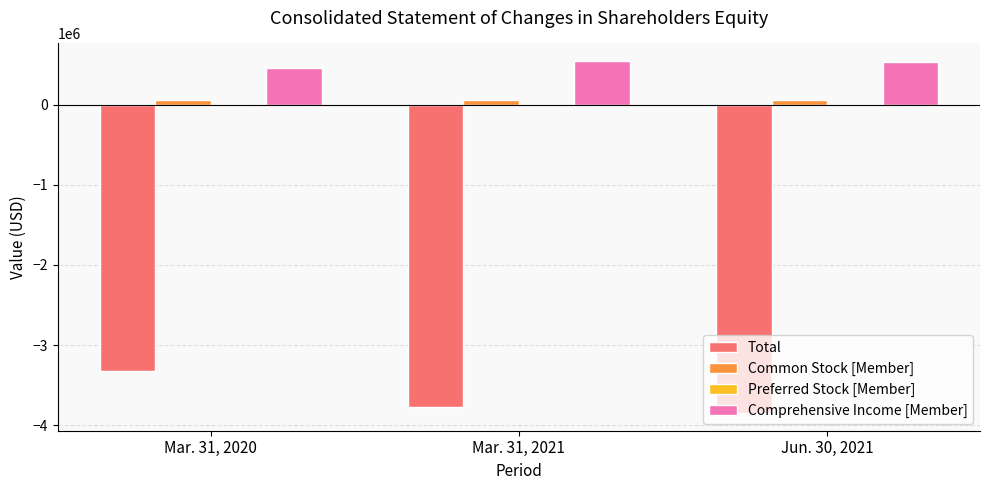

How many categories are shown in the chart?

3